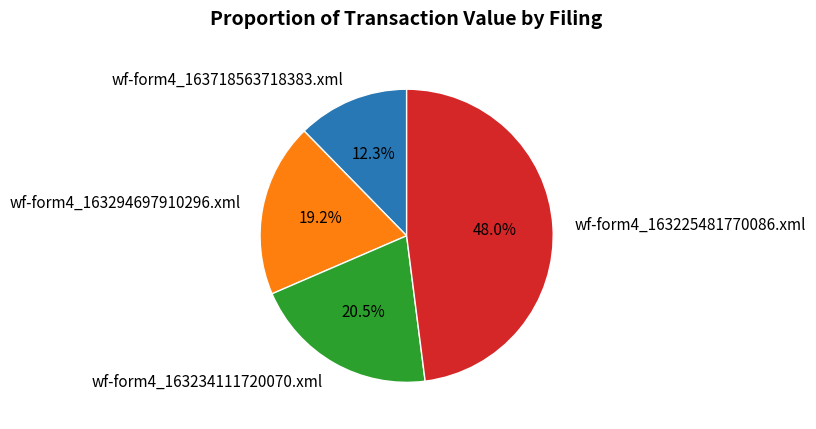

How many slices are in this pie chart?

4